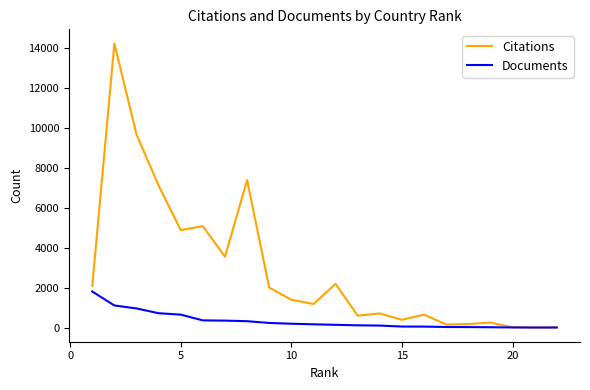

What is the greatest value displayed?

14217